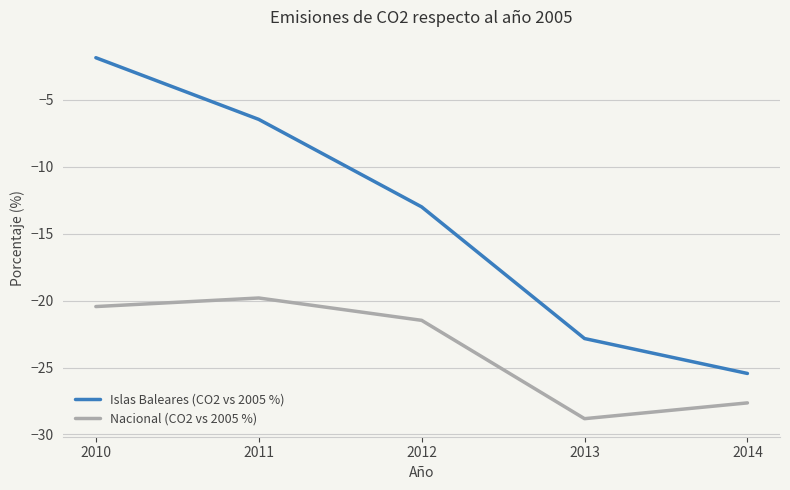

Where does the Islas Baleares (CO2 vs 2005 %) series first go above -12?

2010